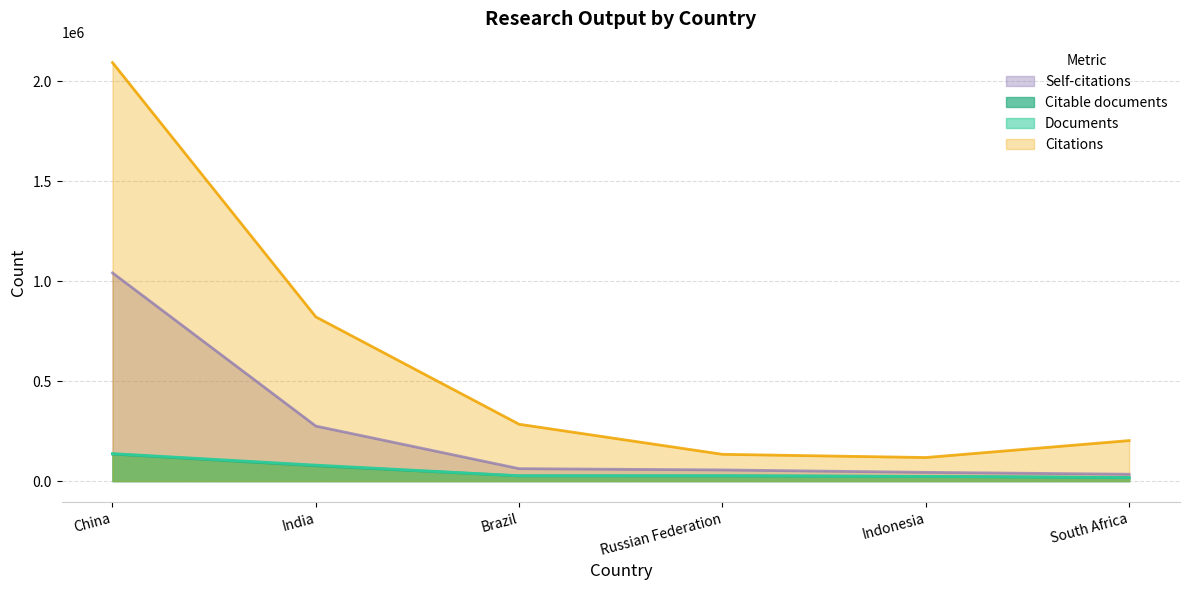

At Indonesia, list the series in order from smallest to largest.

Citable documents, Documents, Self-citations, Citations